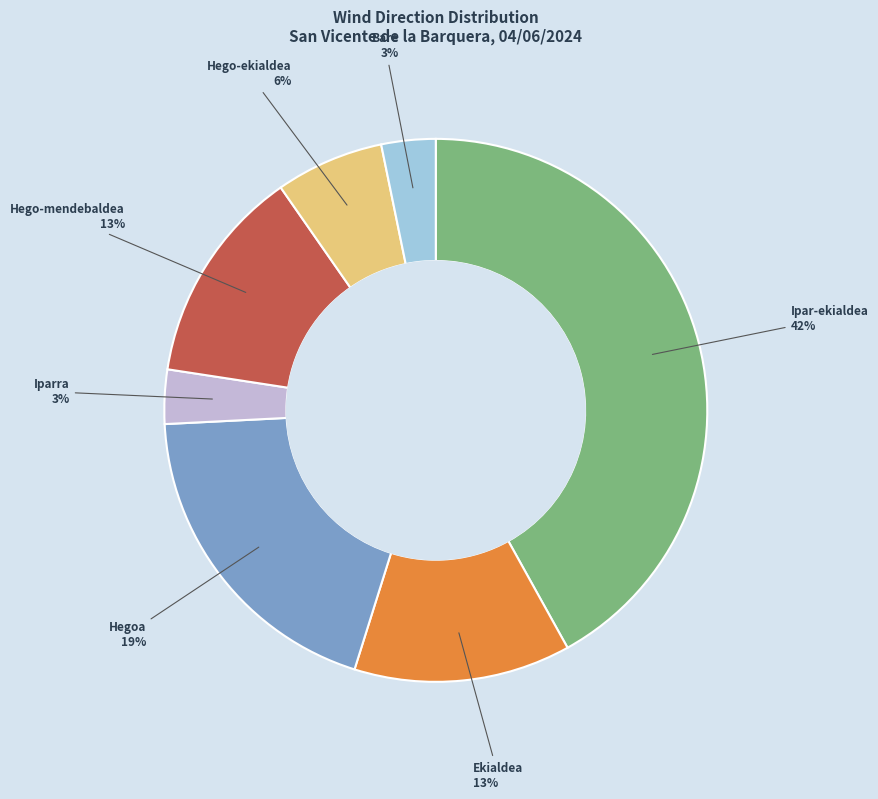

To the nearest percent, what portion does Ipar-ekialdea represent?

42%